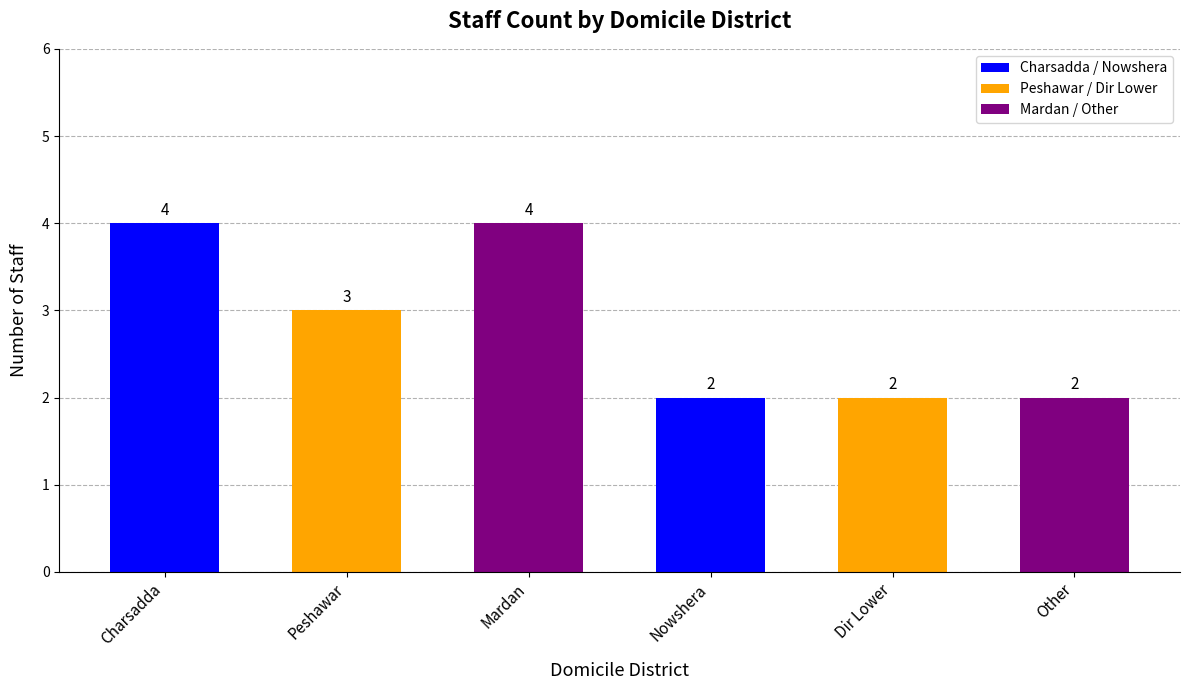

What is the greatest value displayed?

4